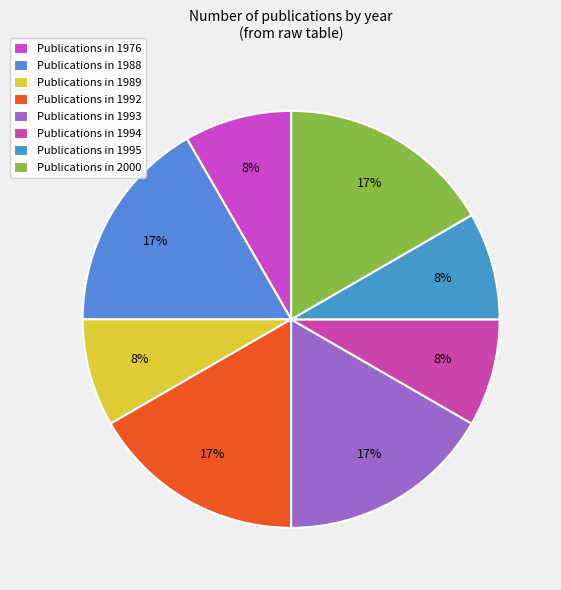

How many slices are in this pie chart?

8